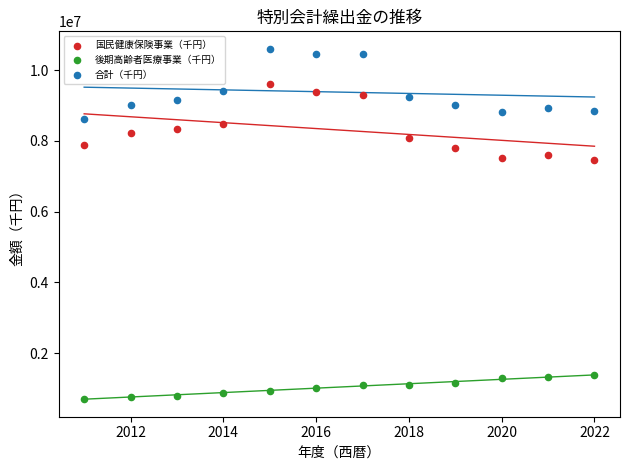

Which series reaches the maximum Y coordinate?

合計（千円）